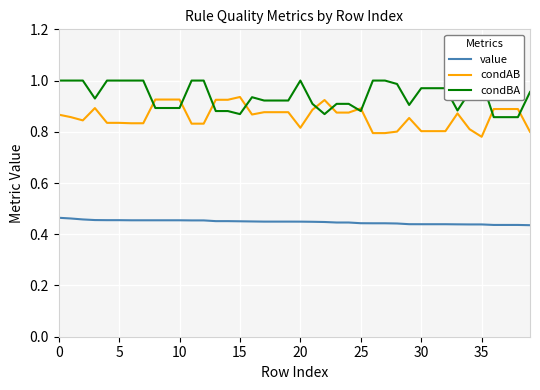

True or false: condAB has a value of 1.5 at 24.

False